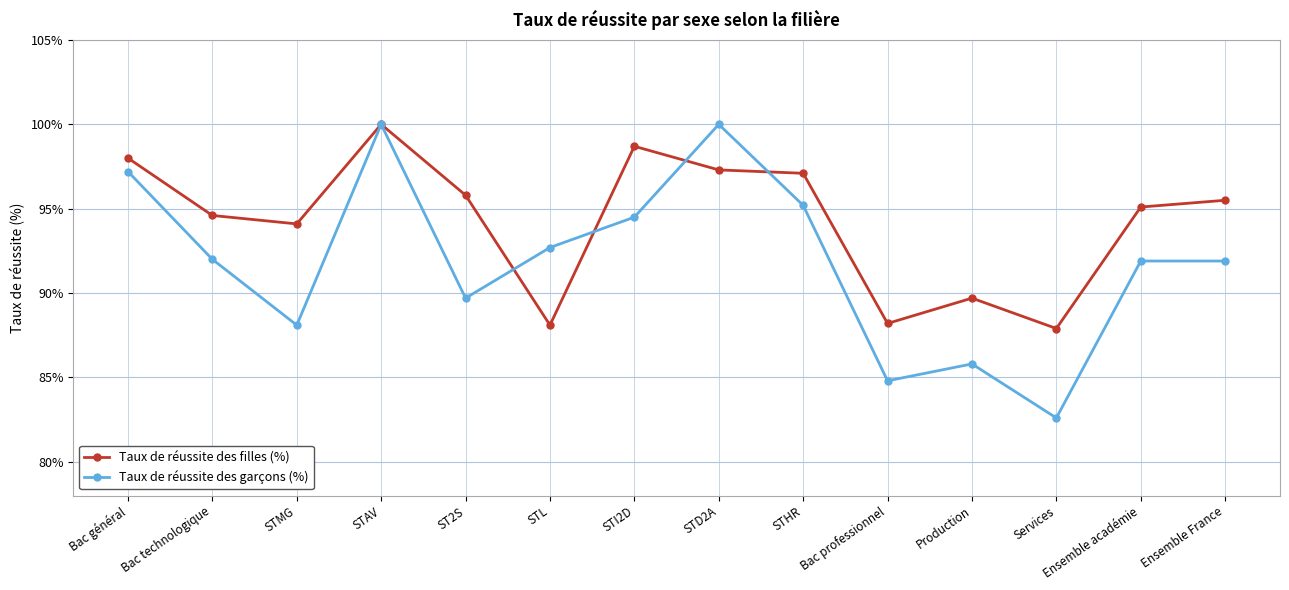

Which series has the widest spread of values?

Taux de réussite des garçons (%)